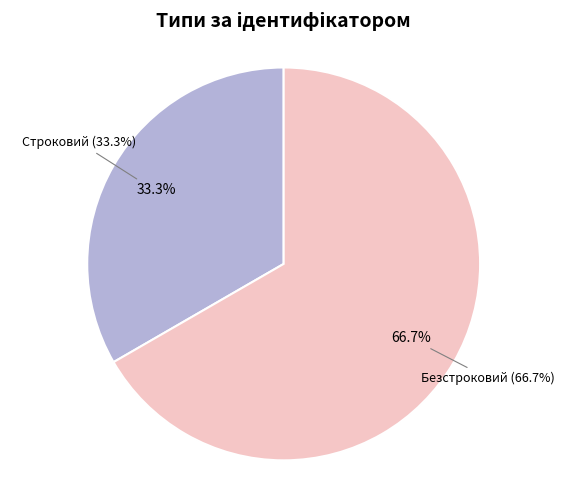

What is the total percentage of Строковий and Безстроковий?

100.0%